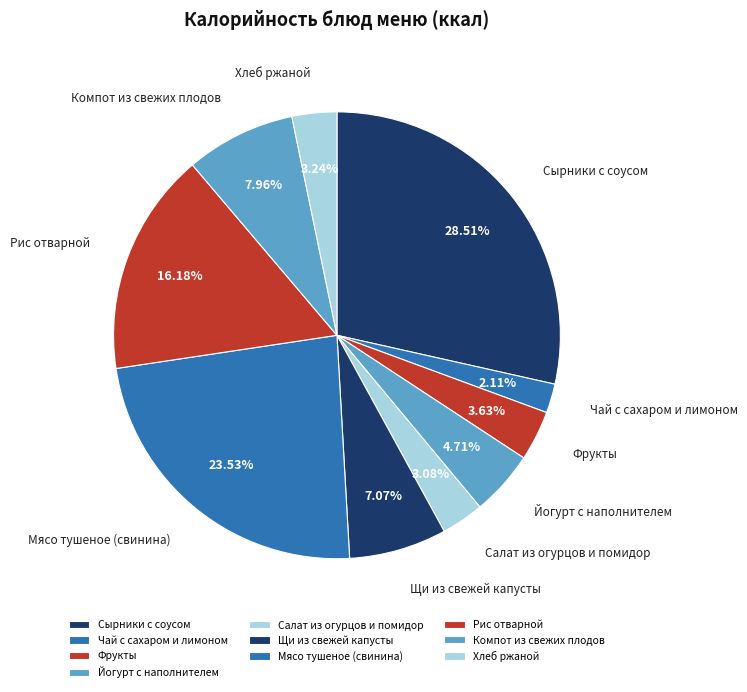

To the nearest percent, what is the average slice percentage?

10%